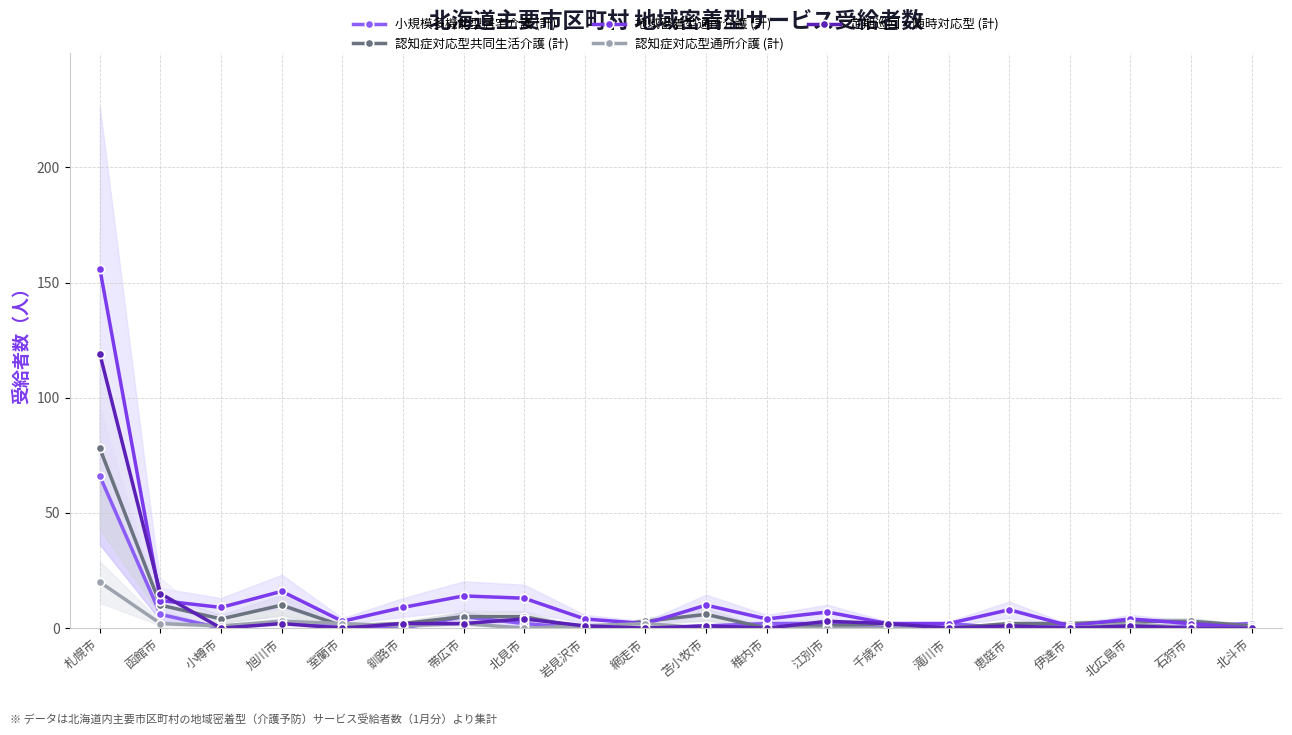

At which label is 認知症対応型通所介護 (計) closest to 10?

旭川市